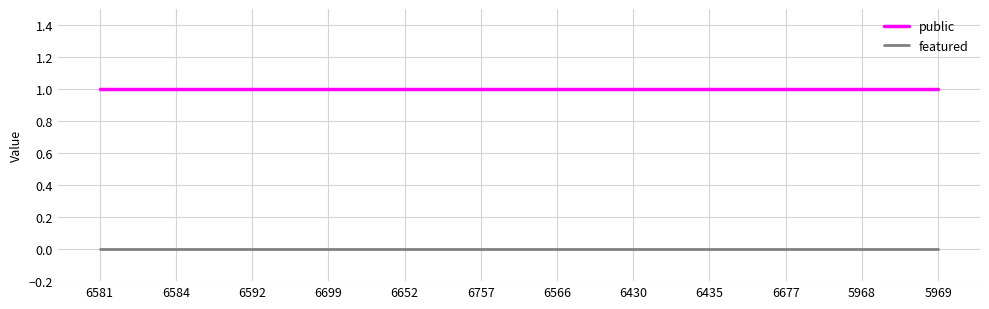

Is the value of featured at 6566 greater than the value of public at 6435?

No